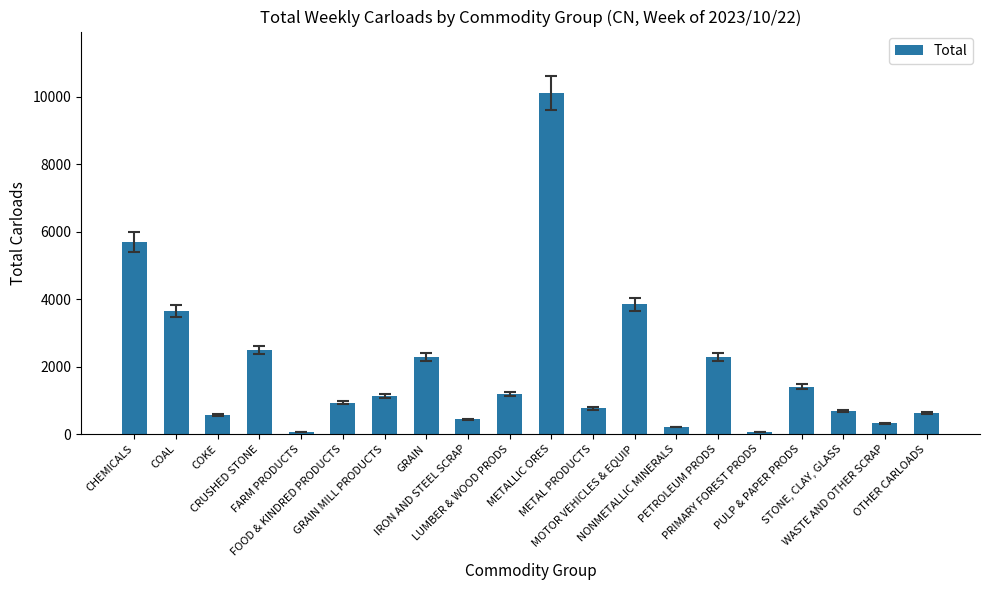

What is the maximum value shown in the chart?

10115